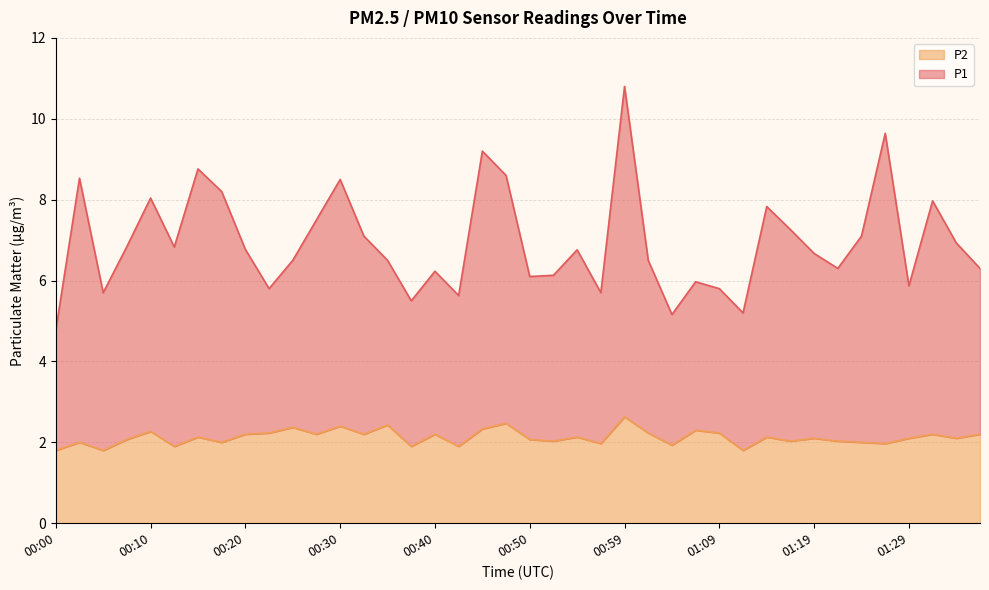

Which category has the highest value in the P2 series?

00:59